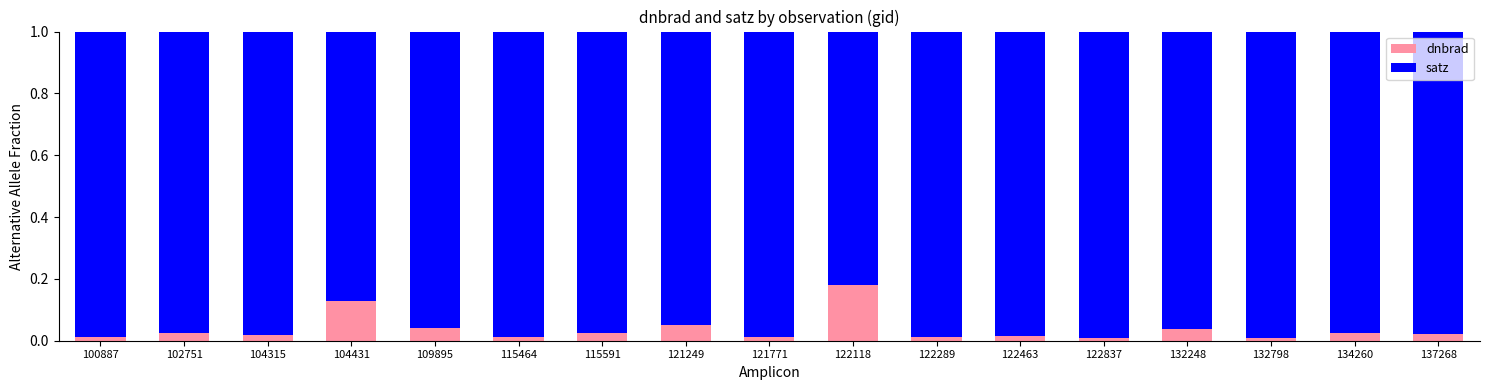

What are all the series names shown in the legend?

dnbrad, satz